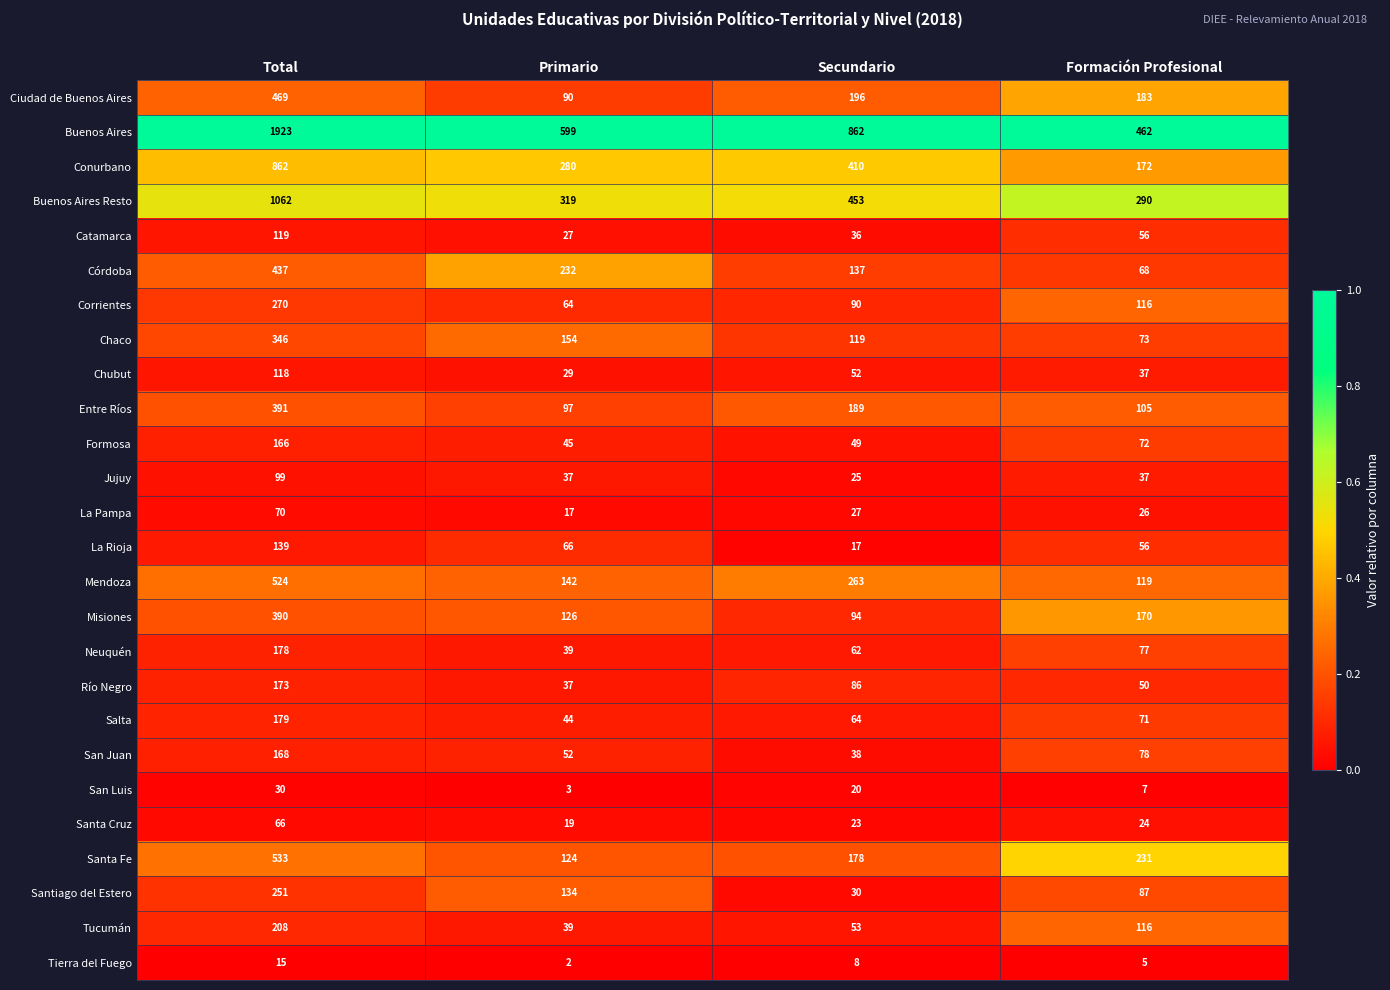

What is the total value across all series at Formación Profesional?

2788